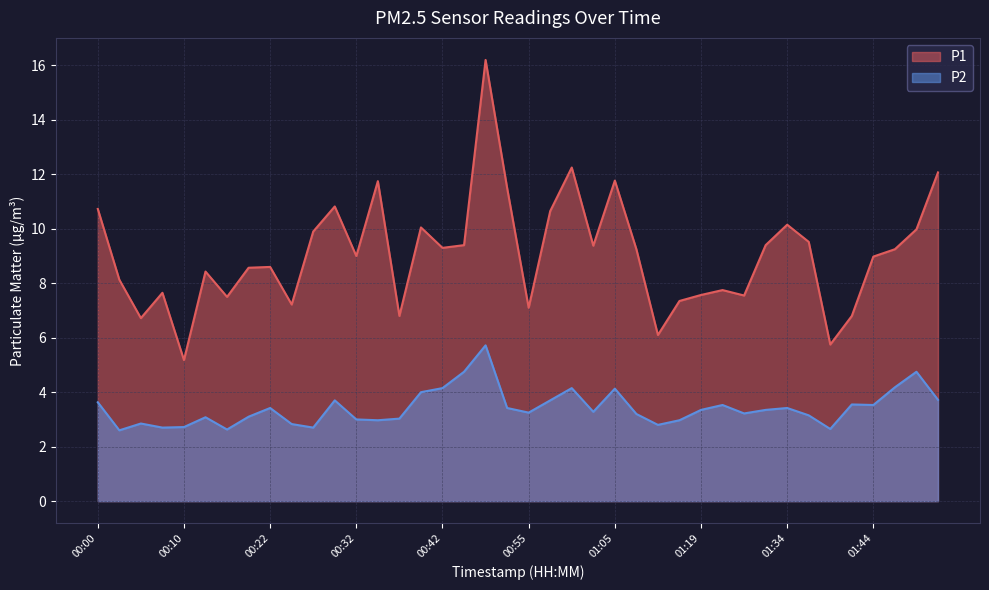

At which category does the chart reach its minimum across all series?

00:03